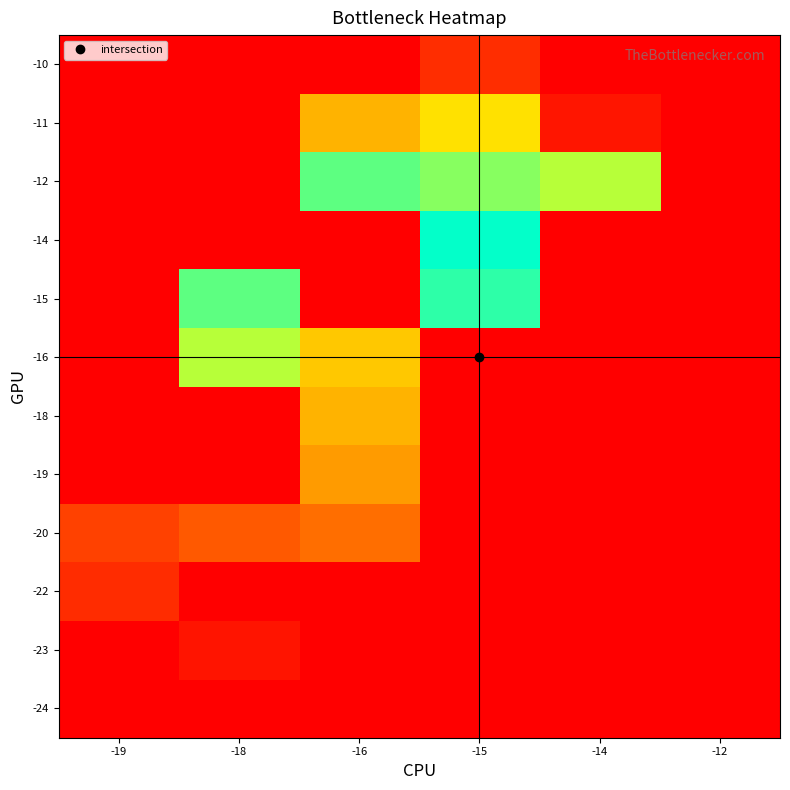

True or false: -16 has a value of 26.0 at -18.

True